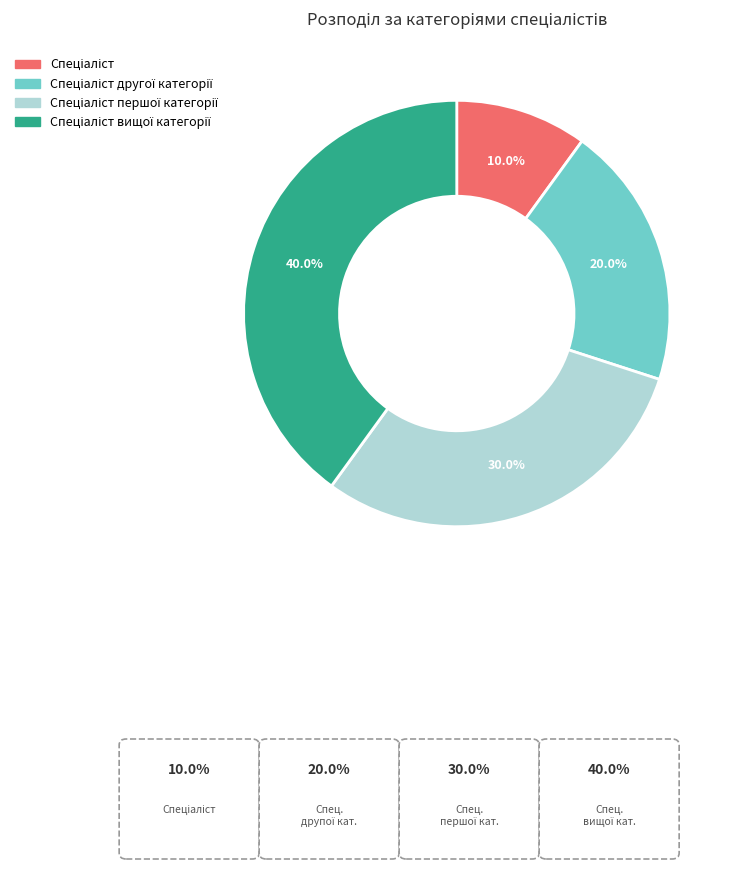

How many segments does this pie chart have?

4